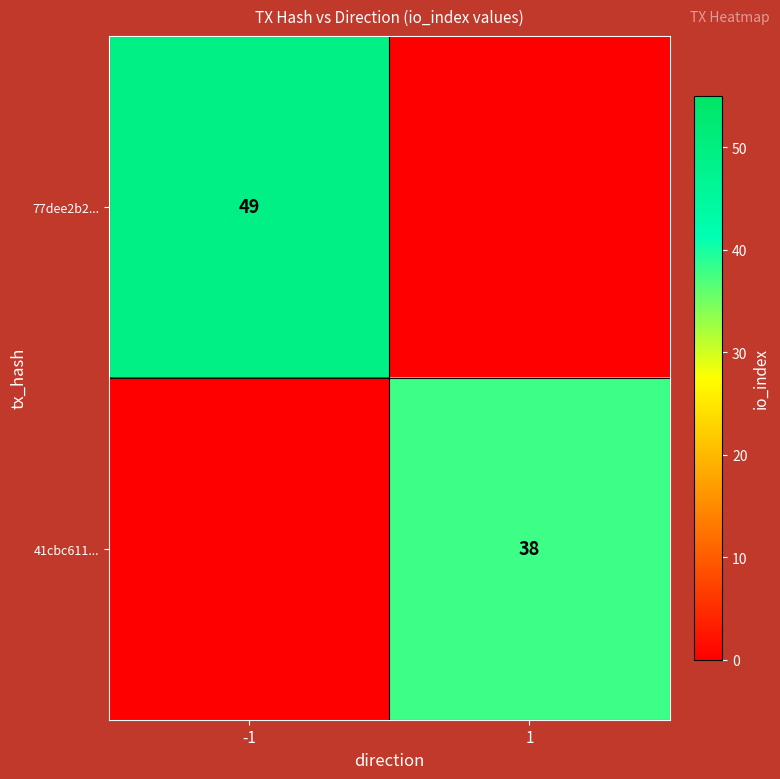

True or false: 41cbc611... has a value of 19 at 1.

False